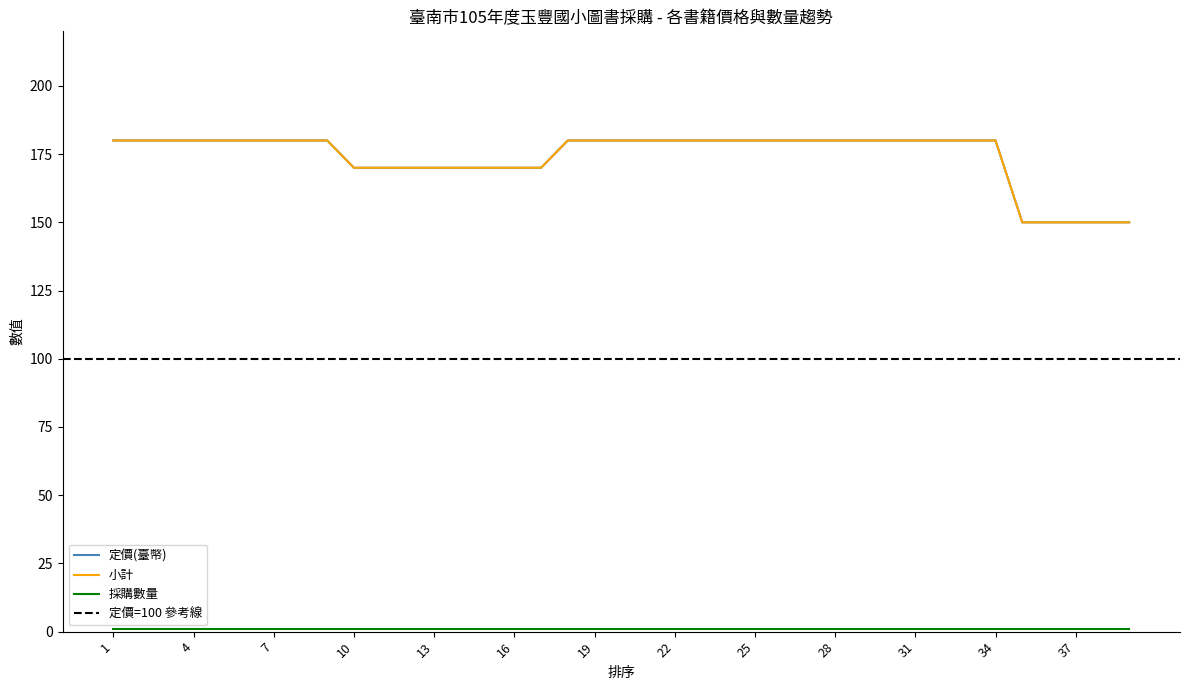

The value of 小計 at 37 is 65. True or false?

False